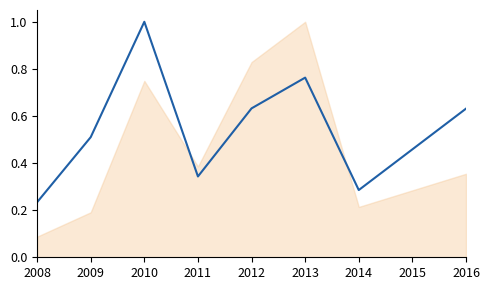

What is the smallest value displayed?

0.2